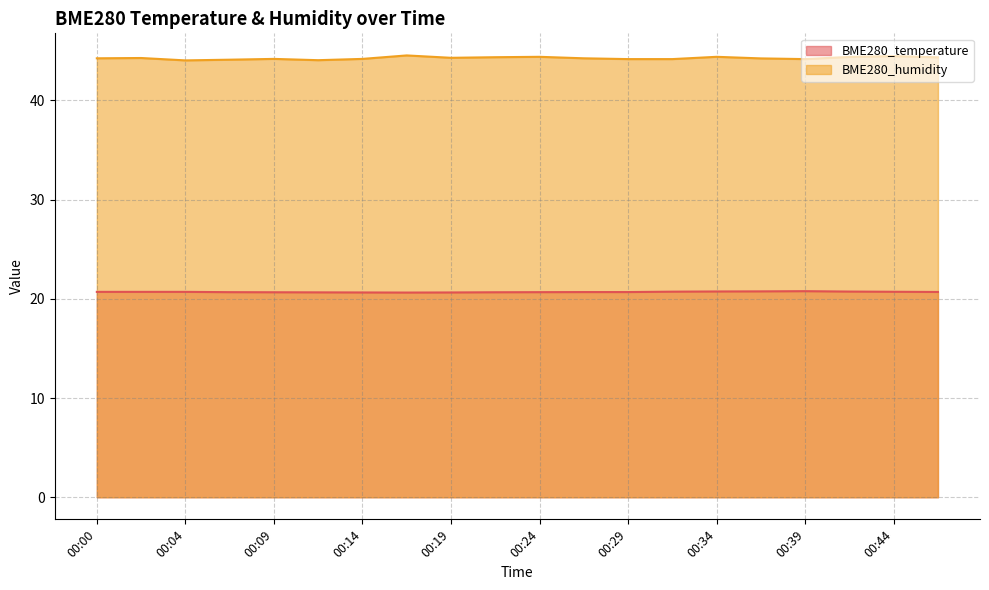

Which has a higher value, 00:04 or 00:39?

00:39